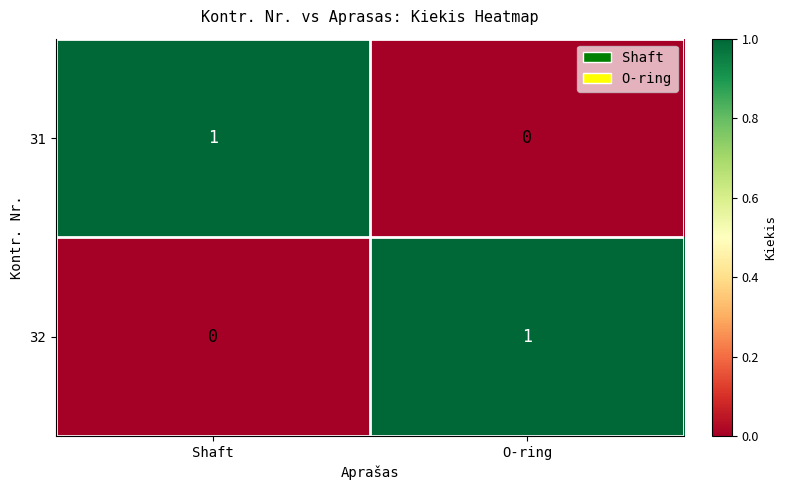

Is it true that 31 equals 1 at Shaft?

True